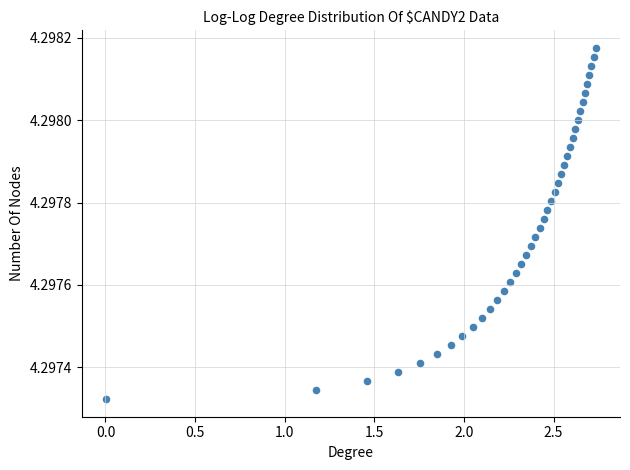

What is the range of X values (max minus min)?

2.7